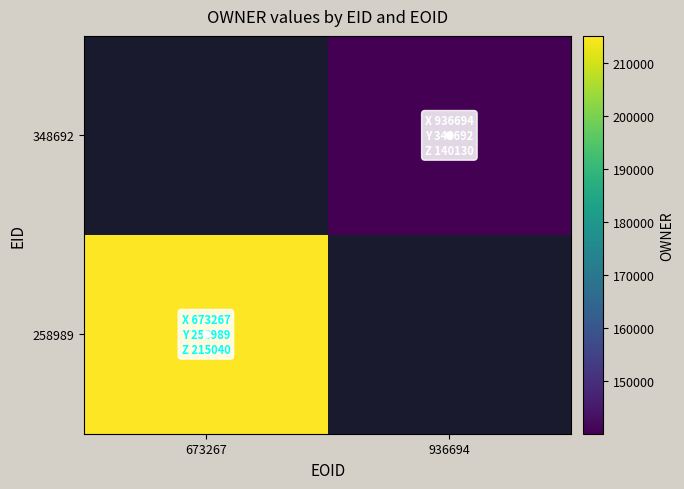

What value does the 258989 series have at 673267?

215040.0